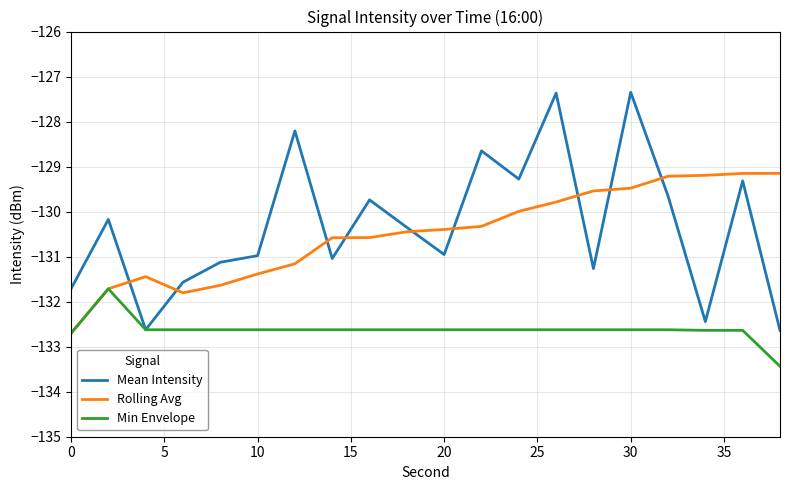

List the series in order of their peak value, highest first.

Mean Intensity, Rolling Avg, Min Envelope